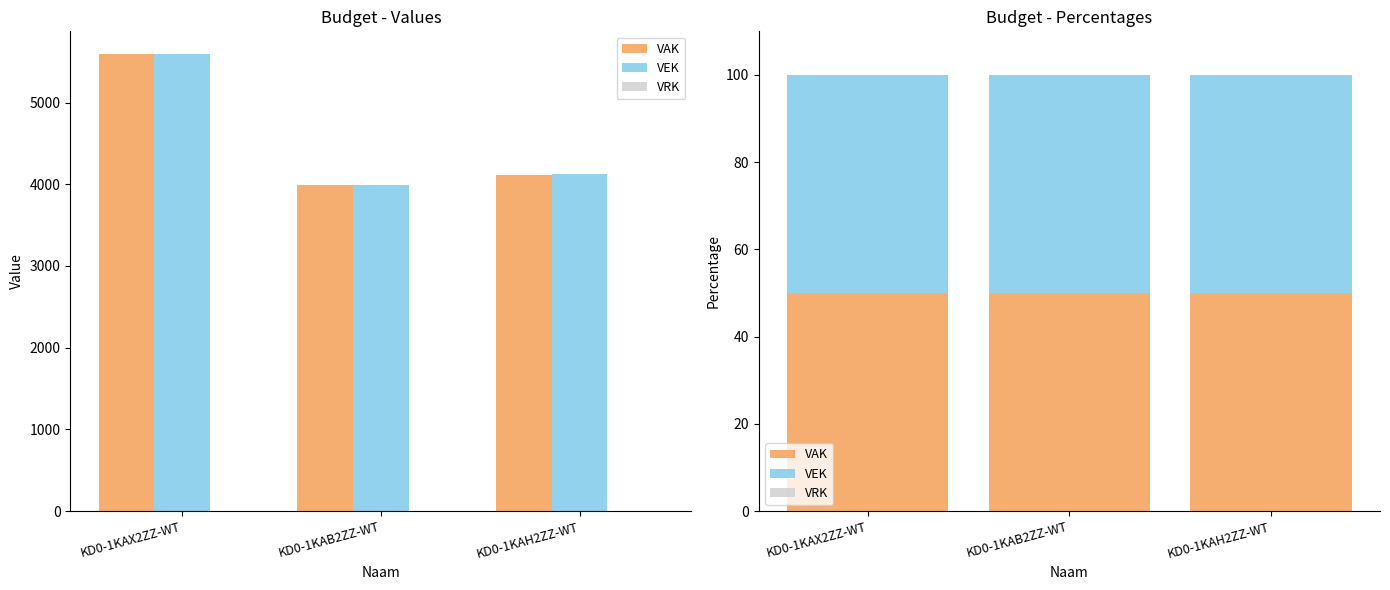

Reading left to right, extract all data points from this chart.

VAK: KD0-1KAX2ZZ-WT=50.0	KD0-1KAB2ZZ-WT=50.0	KD0-1KAH2ZZ-WT=50.0
VEK: KD0-1KAX2ZZ-WT=50.0	KD0-1KAB2ZZ-WT=50.0	KD0-1KAH2ZZ-WT=50.0
VRK: KD0-1KAX2ZZ-WT=0.0	KD0-1KAB2ZZ-WT=0.0	KD0-1KAH2ZZ-WT=0.0